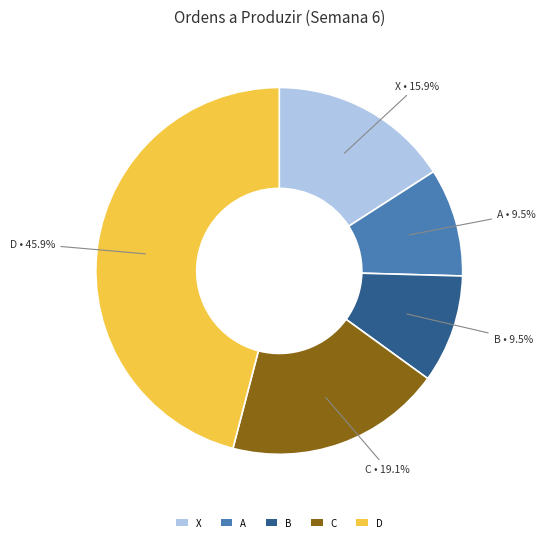

What is the largest slice in the pie chart?

D